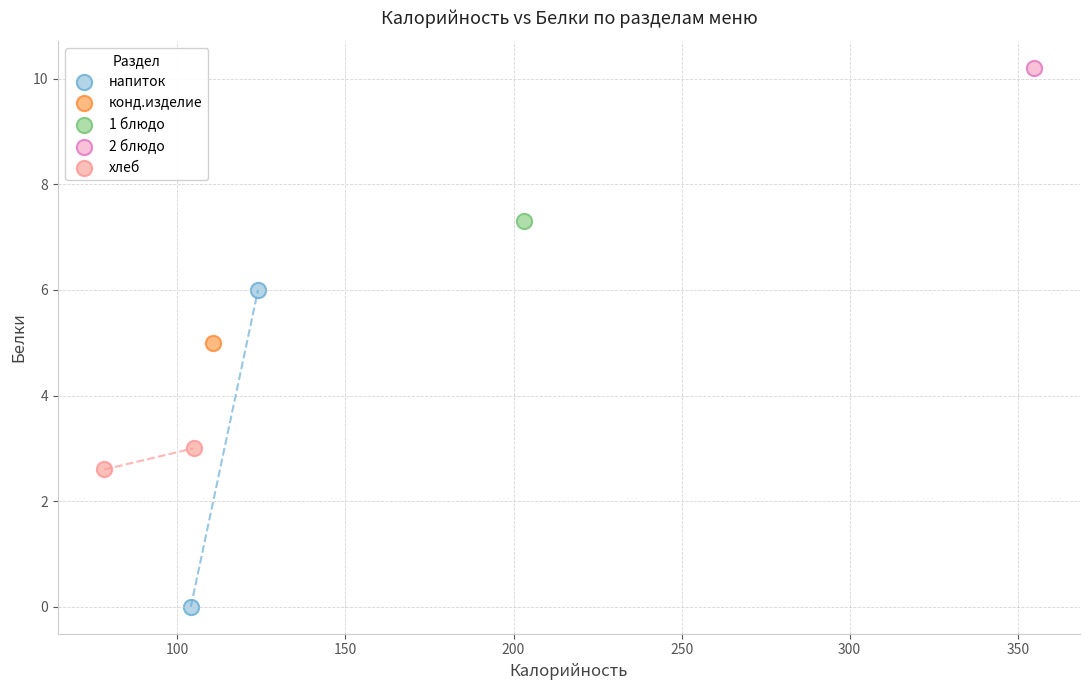

Which series contains the lowest Y value?

напиток